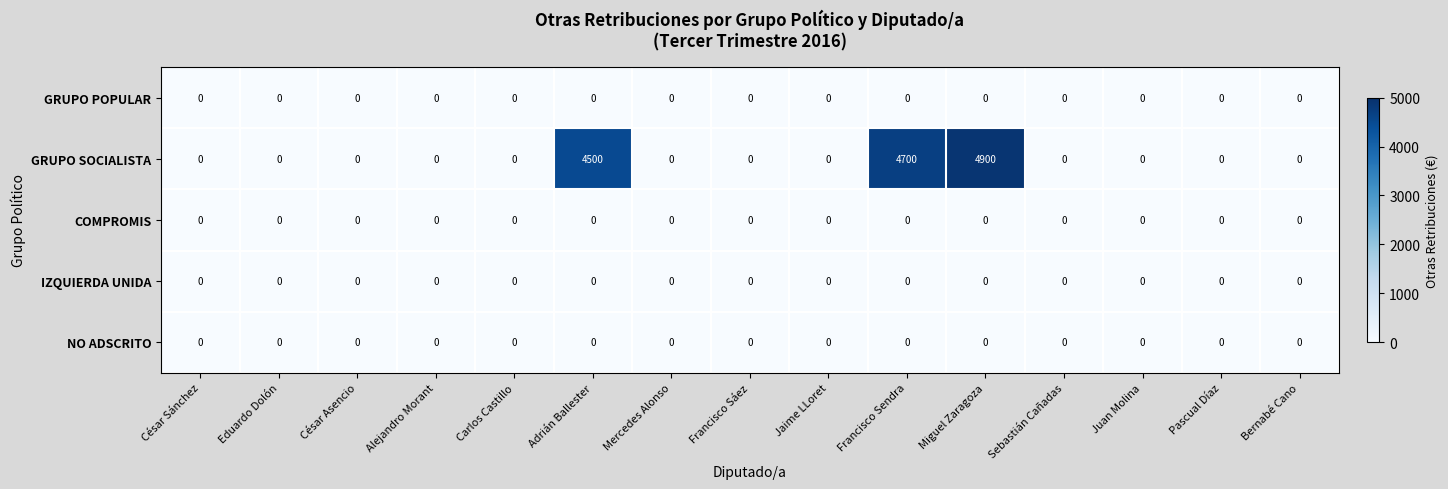

True or false: NO ADSCRITO has a value of 0 at Miguel Zaragoza.

True